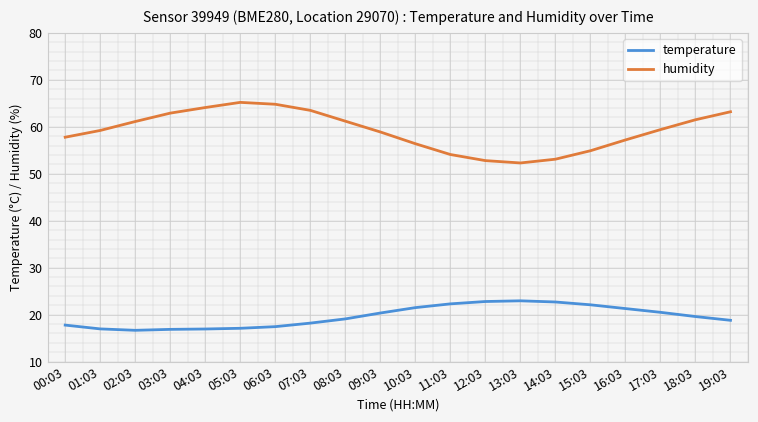

Rank the series by their maximum value, from highest to lowest.

humidity, temperature